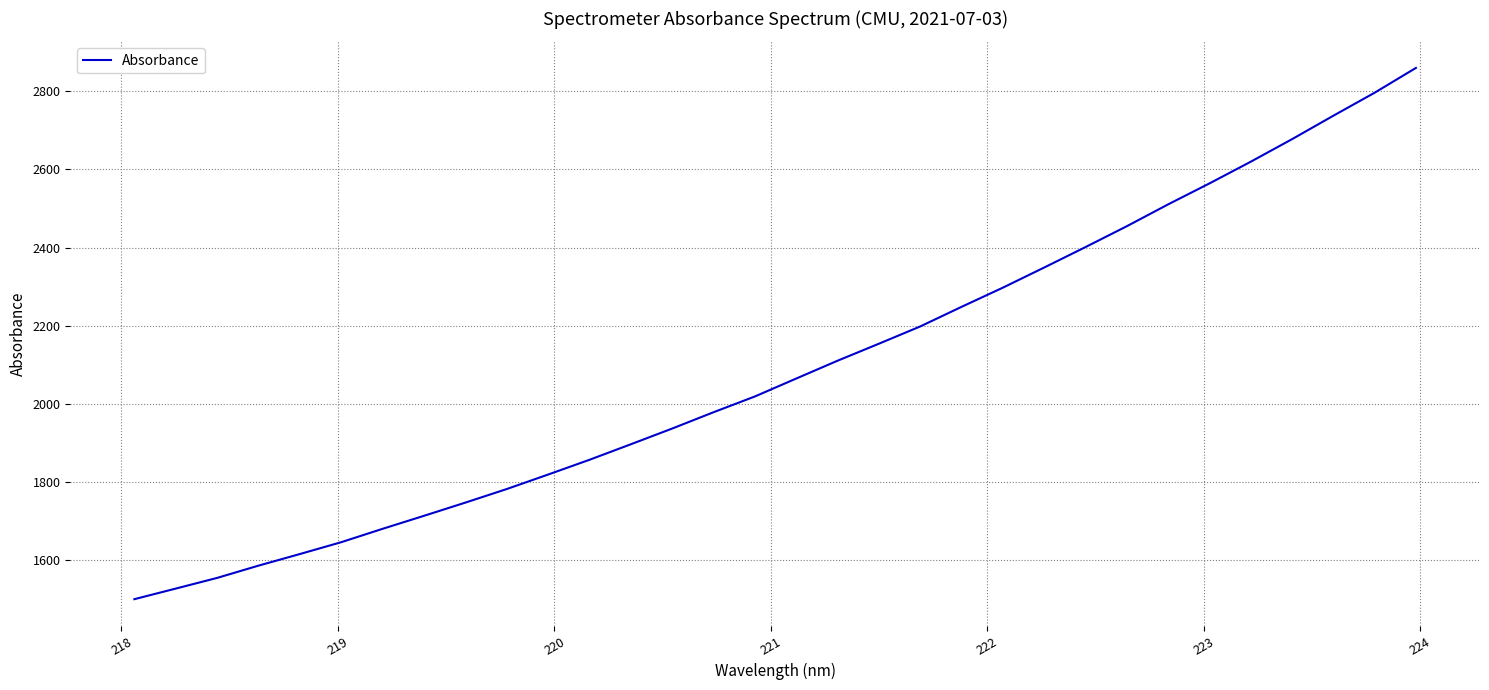

What is the sum of all values?

66909.4